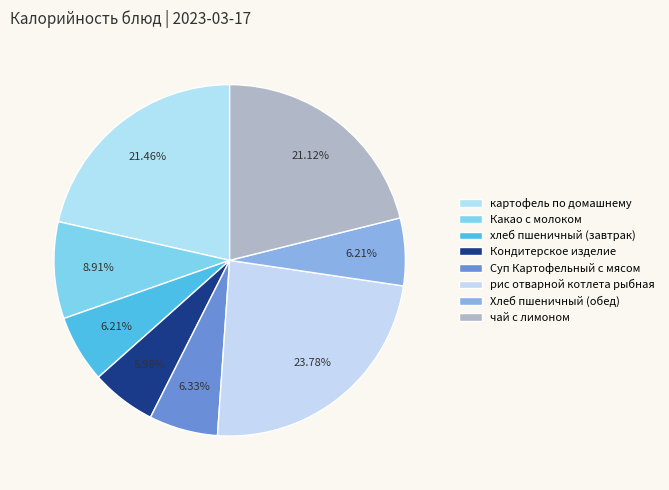

How many segments does this pie chart have?

8